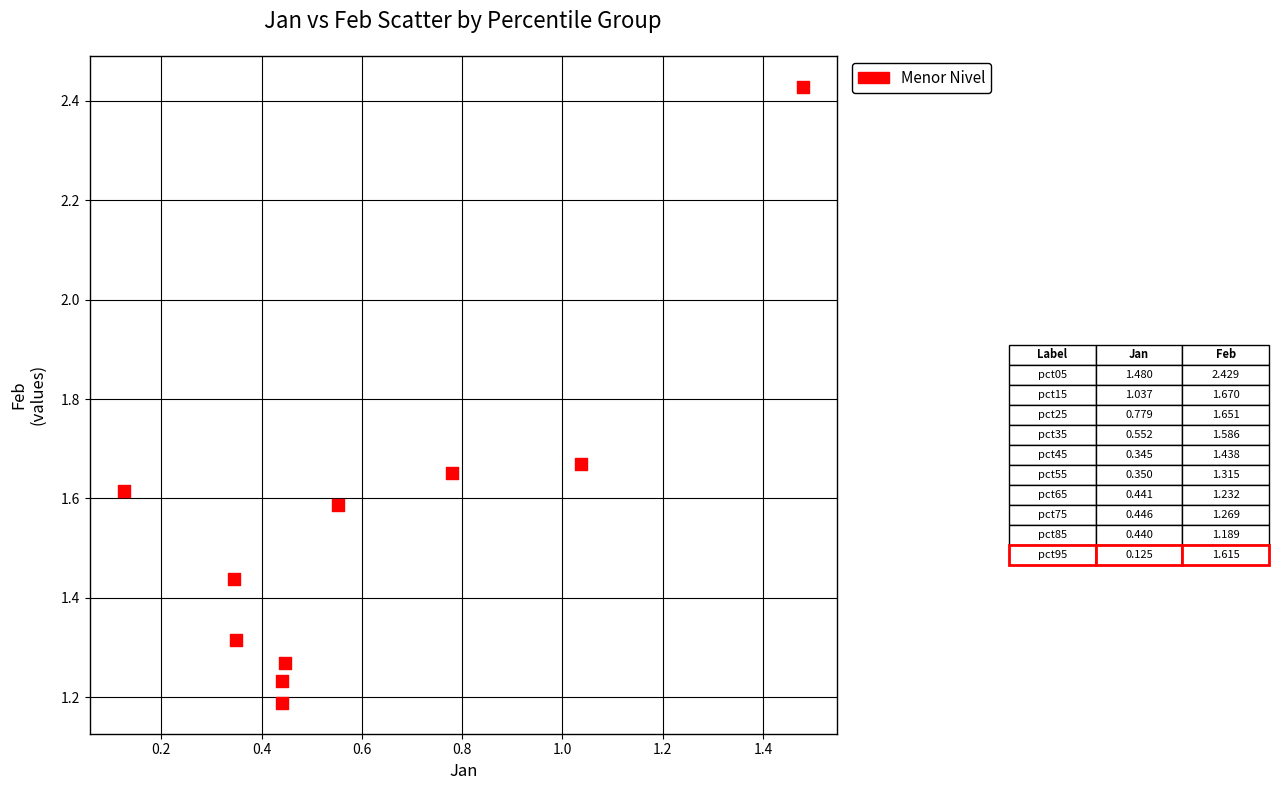

What is the average Y value?

1.5